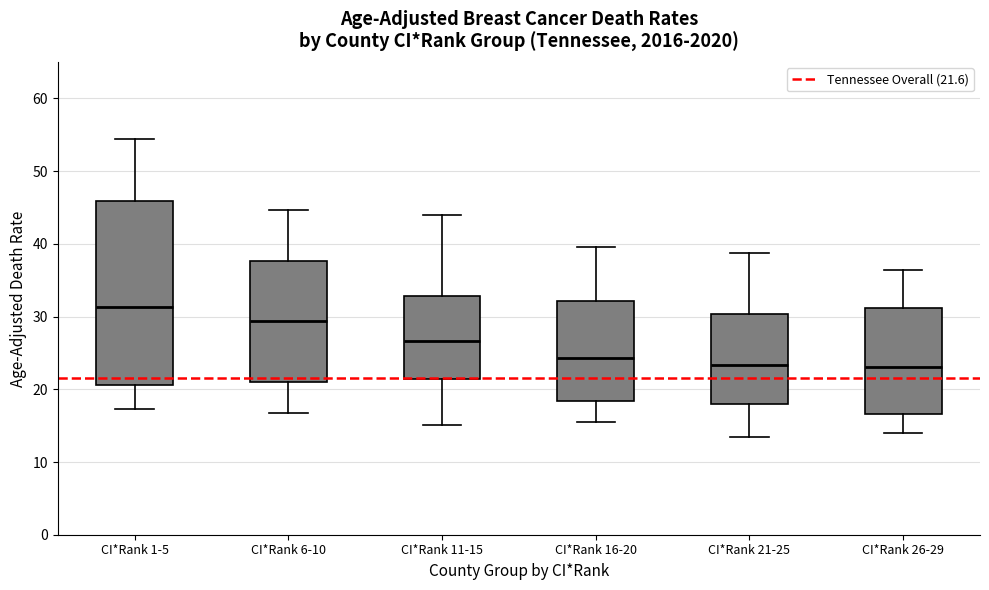

Which box has the highest median line?

CI*Rank 1-5